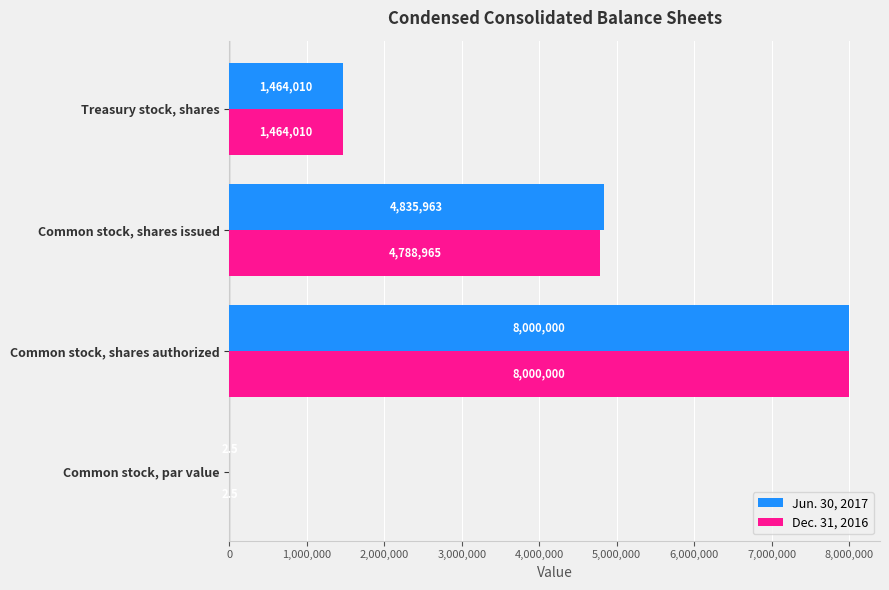

What is the maximum value for Dec. 31, 2016?

8000000.0